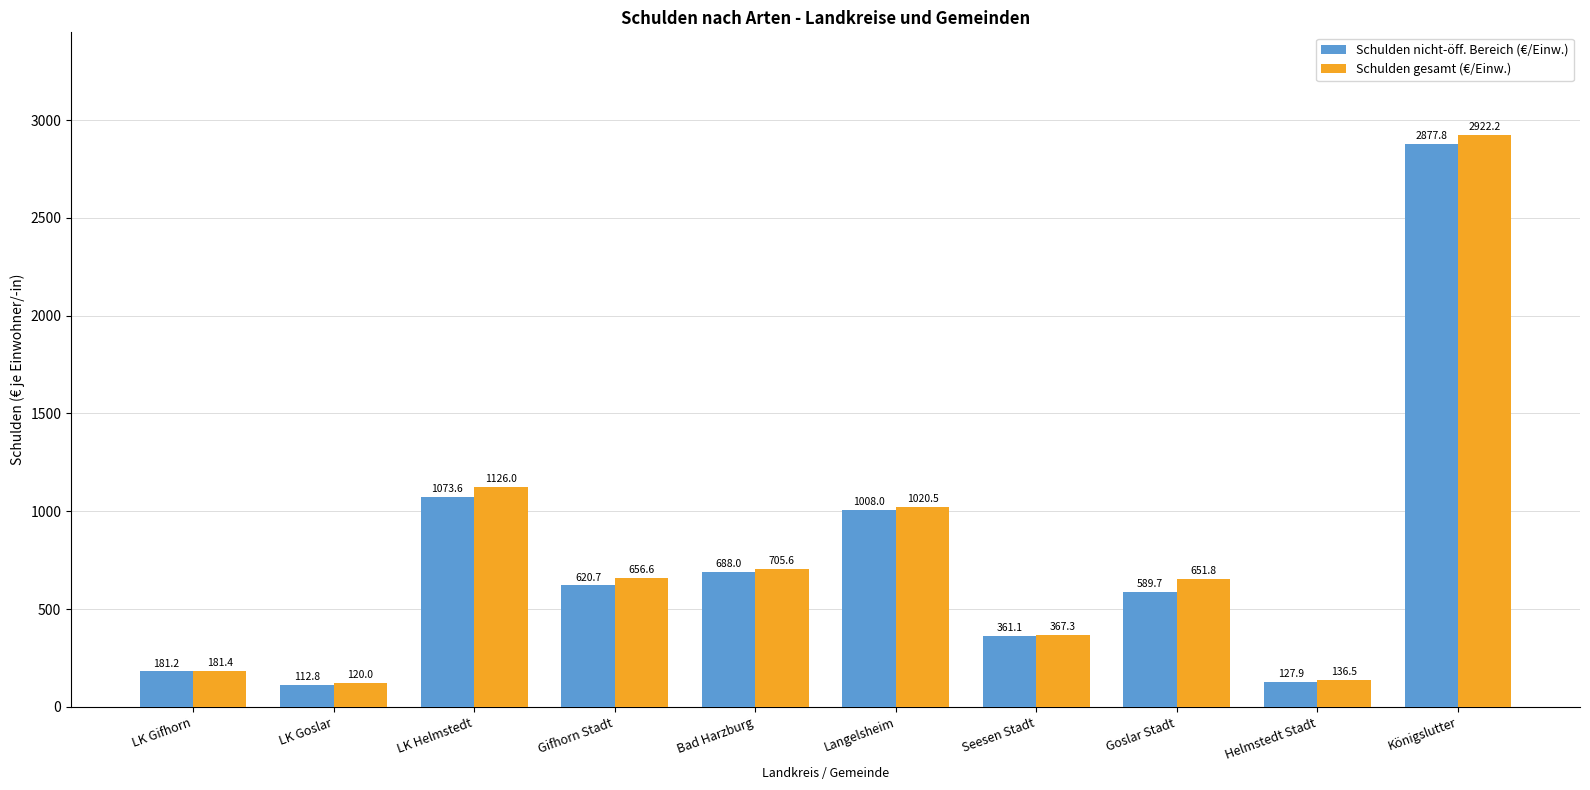

What is the difference between the maximum and minimum values in the Schulden gesamt (€/Einw.) series?

2802.2